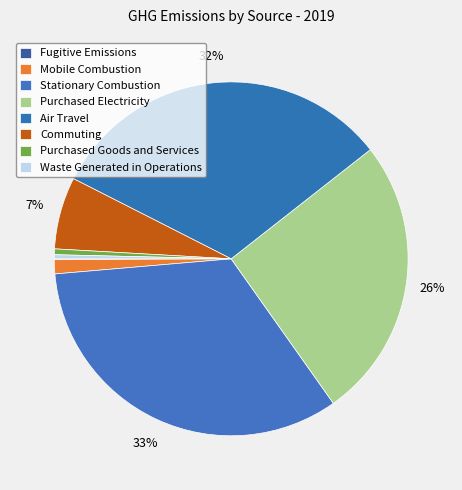

How many slices are in this pie chart?

8